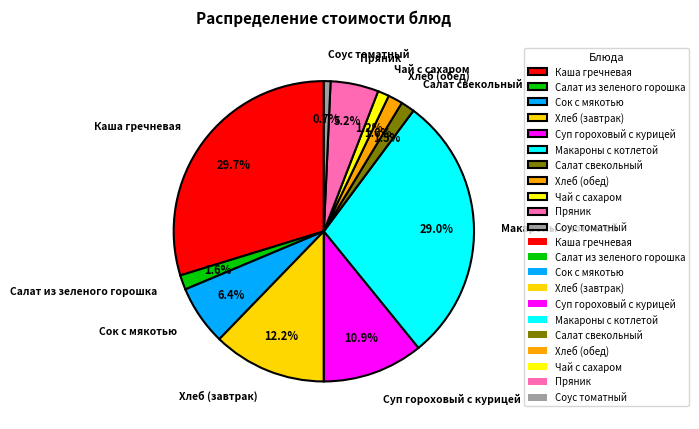

Combined, do Соус томатный and Салат свекольный account for over 50%?

No